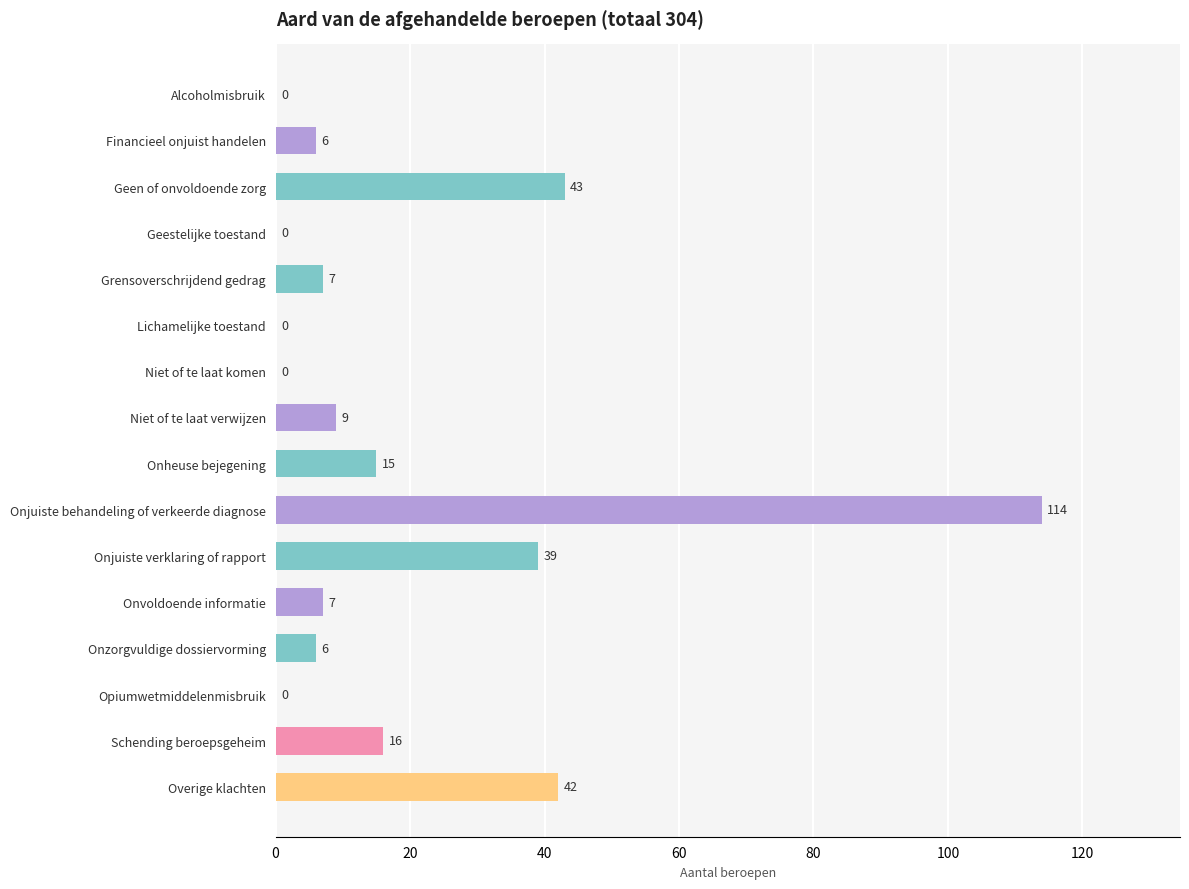

Reading top to bottom, what are all the values shown in this chart?

Alcoholmisbruik=0	Financieel onjuist handelen=6	Geen of onvoldoende zorg=43	Geestelijke toestand=0	Grensoverschrijdend gedrag=7	Lichamelijke toestand=0	Niet of te laat komen=0	Niet of te laat verwijzen=9	Onheuse bejegening=15	Onjuiste behandeling of verkeerde diagnose=114	Onjuiste verklaring of rapport=39	Onvoldoende informatie=7	Onzorgvuldige dossiervorming=6	Opiumwetmiddelenmisbruik=0	Schending beroepsgeheim=16	Overige klachten=42